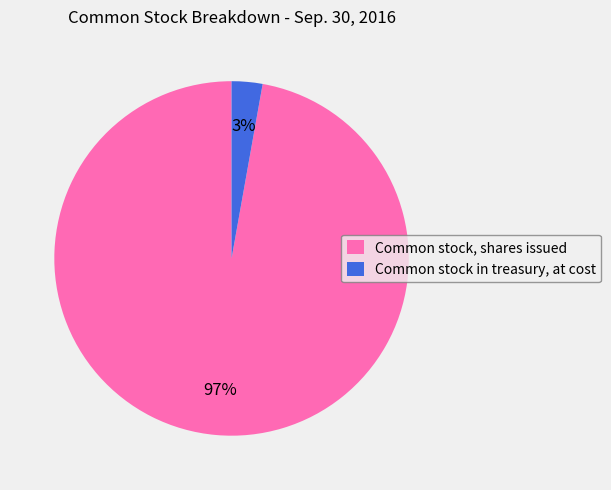

Which category has the biggest portion of the pie?

Common stock, shares issued